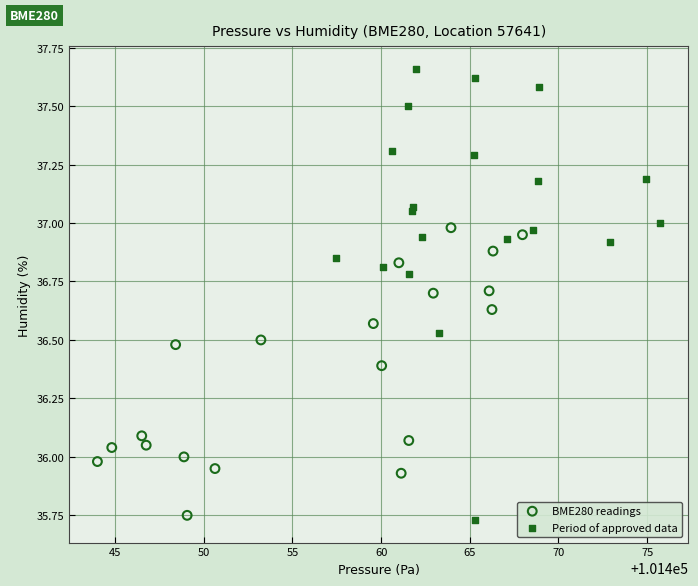

Which series contains the highest Y value?

Period of approved data